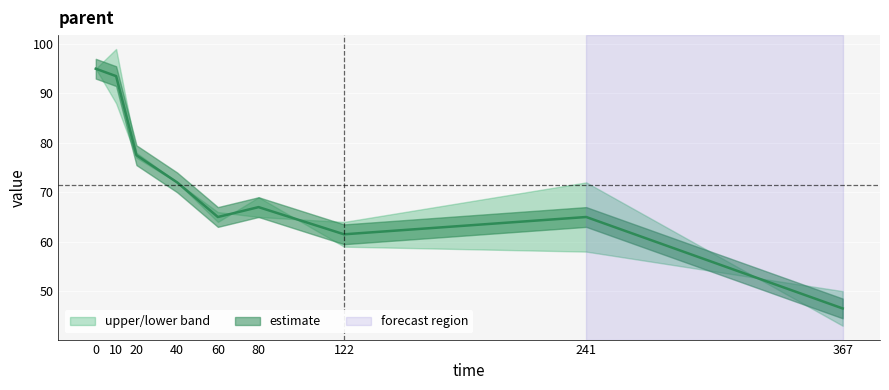

The chart shows a value of 22.2 at 20. True or false?

False